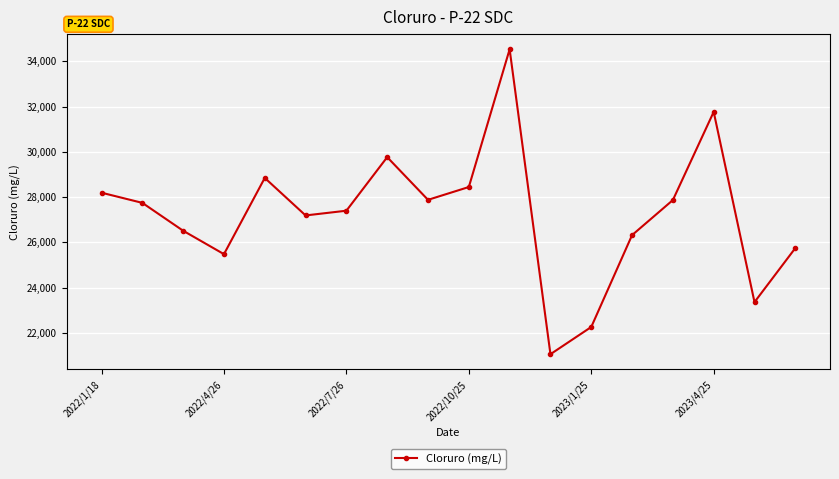

True or false: the data has more than 2 interior local peaks.

True